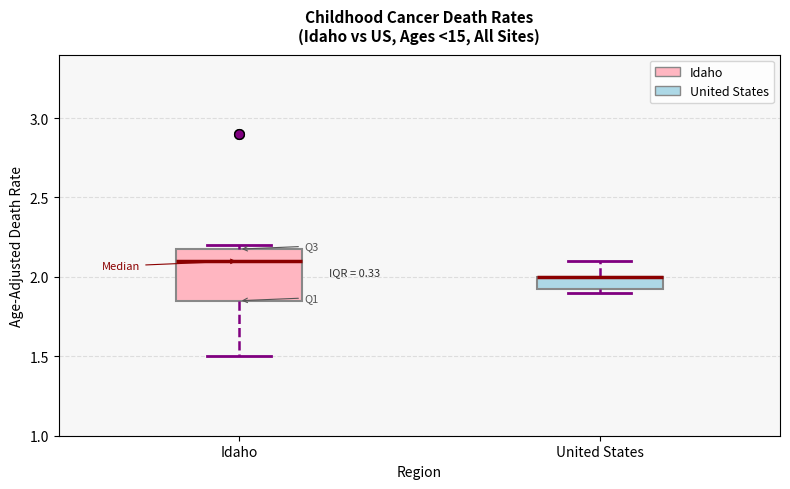

Where is the lower edge of the box for United States on the y-axis? The values are not printed on the chart, so give them approximately, as read against the axis.

1.95